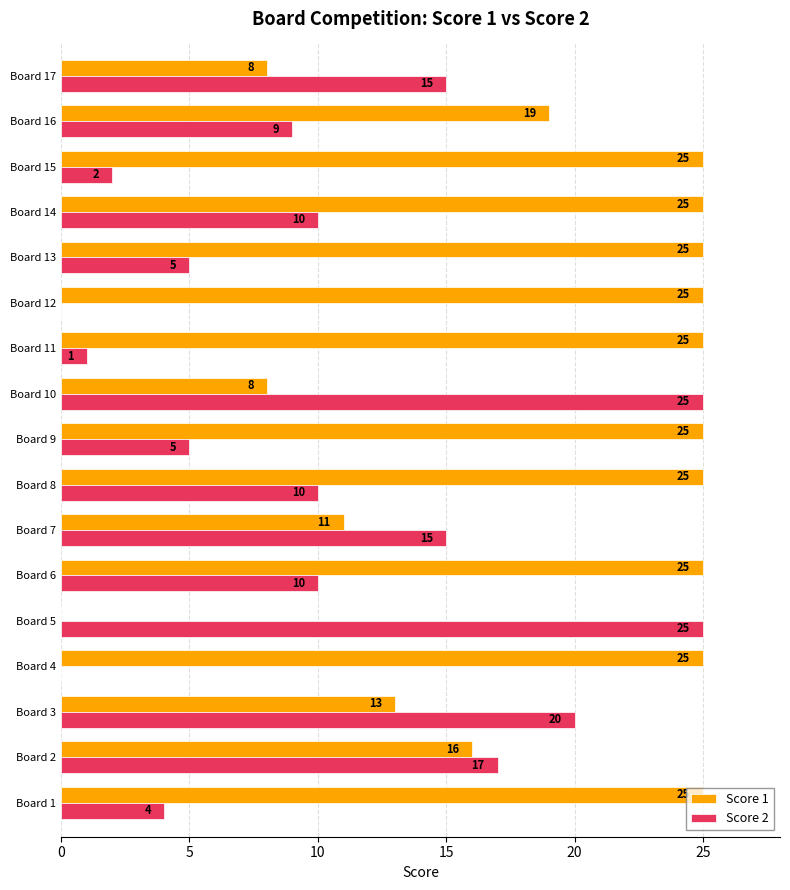

Is it true that Score 2 equals 33 at Board 10?

False